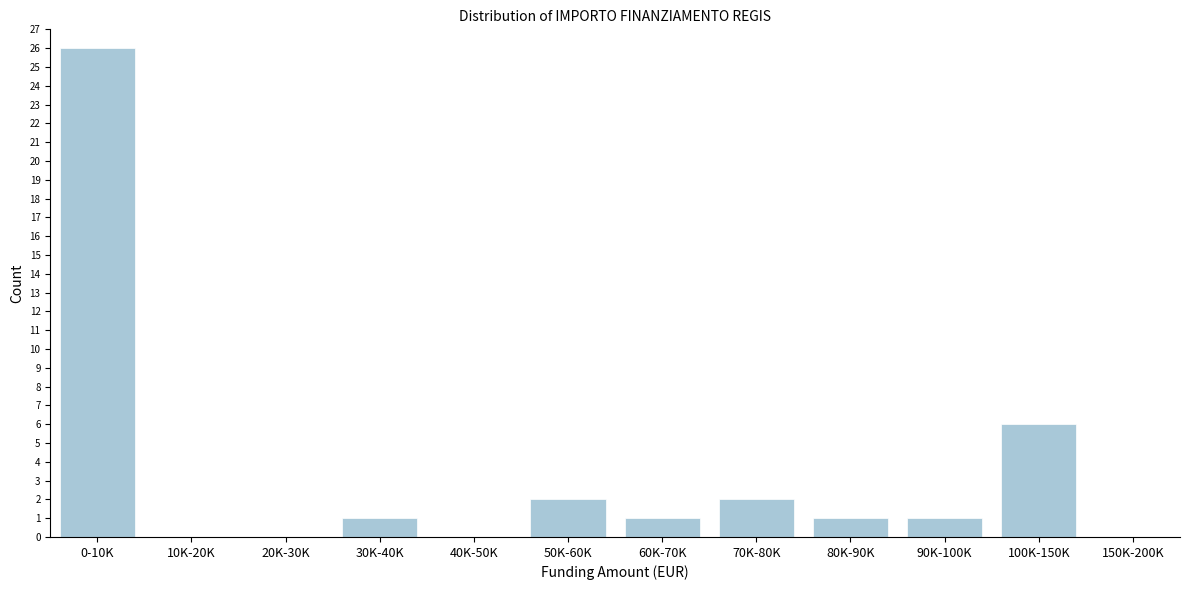

Reading left to right, what are all the values shown in this chart?

0-10K=26	10K-20K=0	20K-30K=0	30K-40K=1	40K-50K=0	50K-60K=2	60K-70K=1	70K-80K=2	80K-90K=1	90K-100K=1	100K-150K=6	150K-200K=0